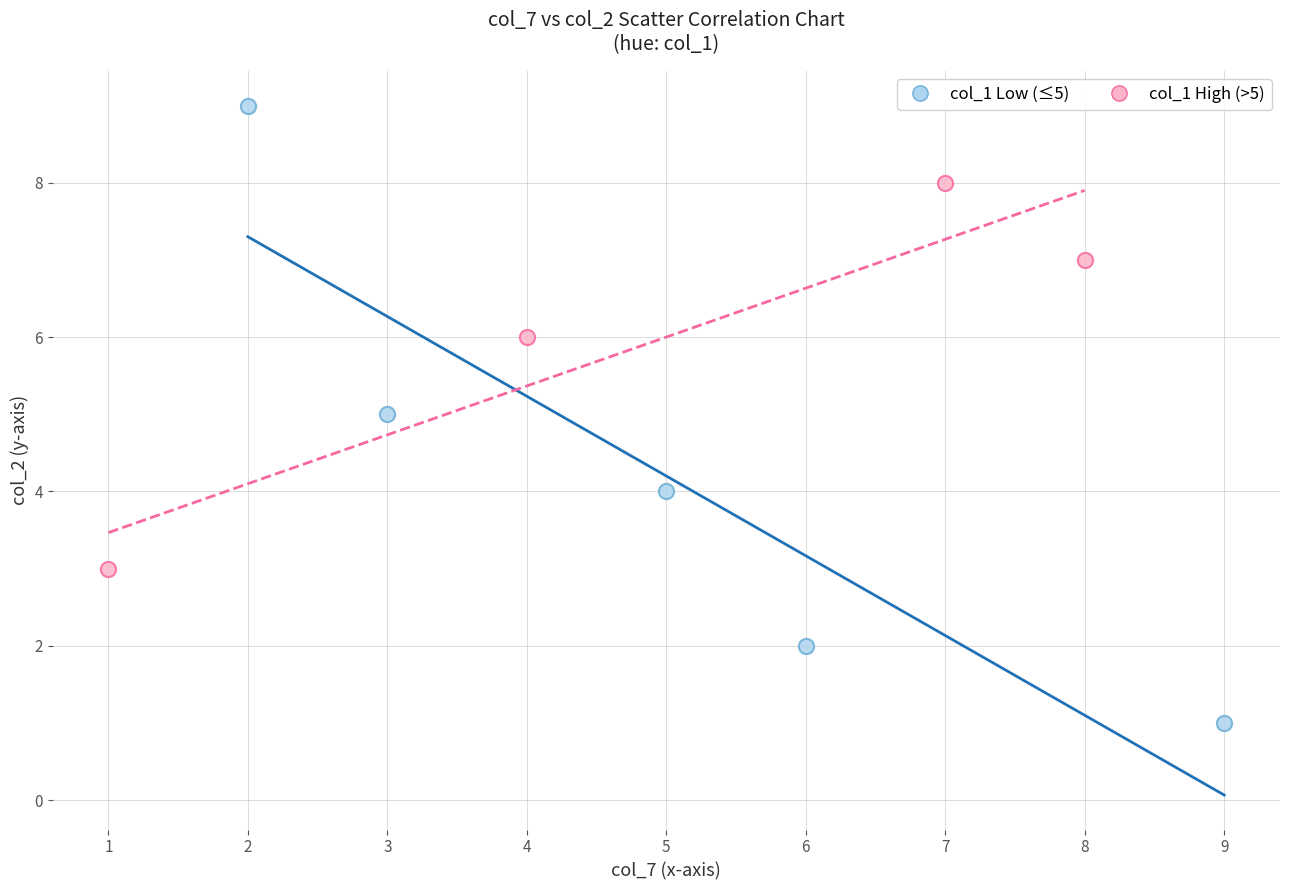

What are all the series names shown in the legend?

col_1 Low (≤5), col_1 High (>5)